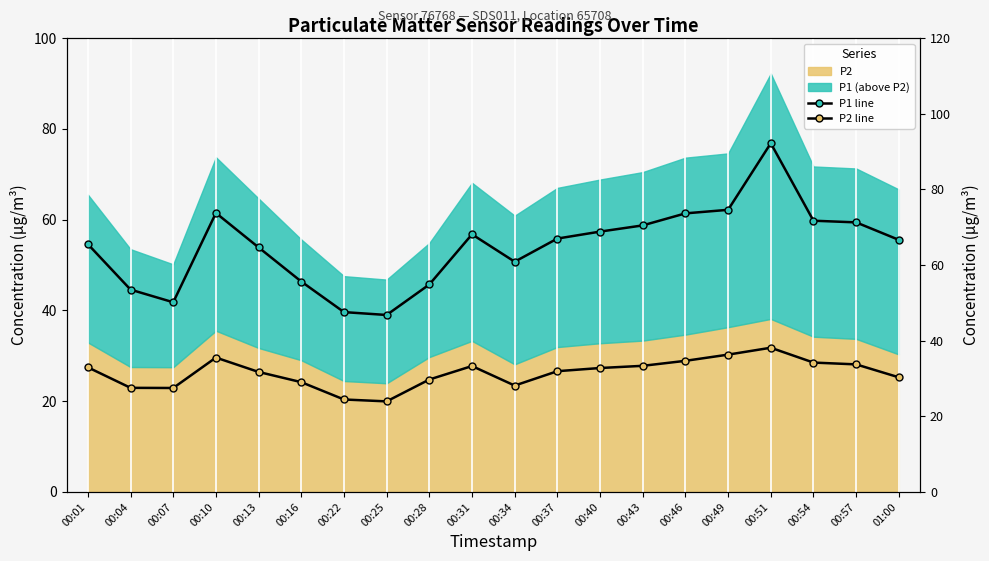

What is the minimum value for P2 line?

23.9